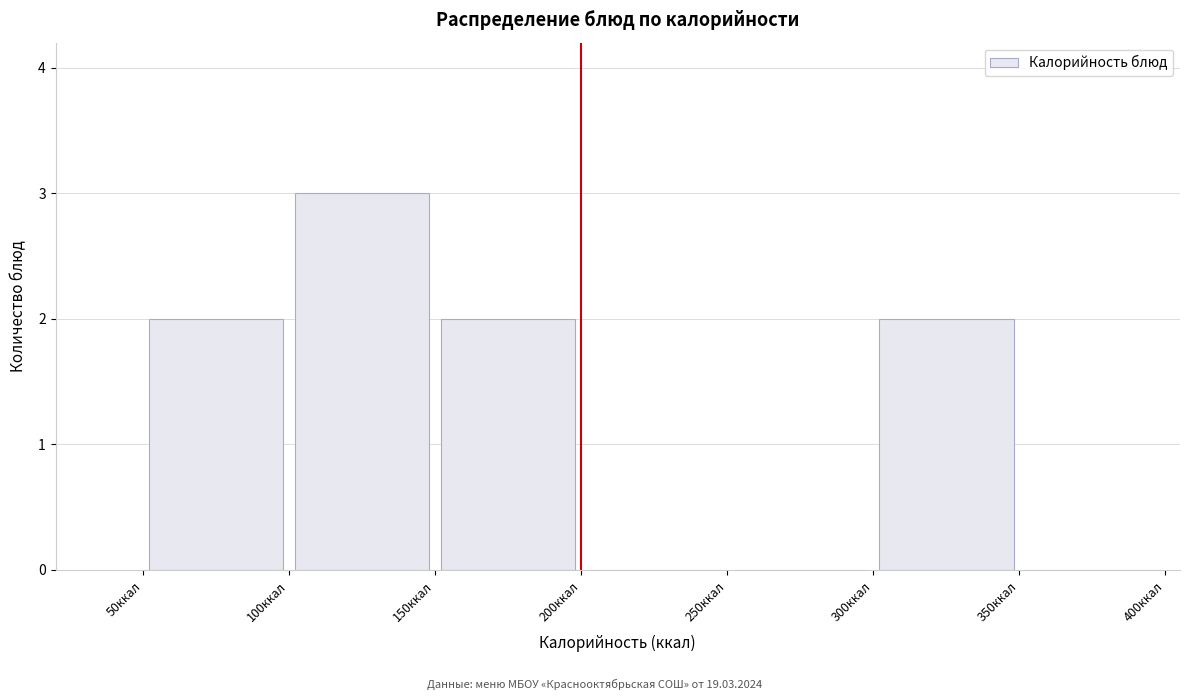

Reading left to right, list every bar in this chart as the range it spans on the x-axis followed by its height. The values are not printed on the chart, so give them approximately, as read against the axis.

50 to 100: 2
100 to 150: 3
150 to 200: 2
200 to 250: 0
250 to 300: 0
300 to 350: 2
350 to 400: 0